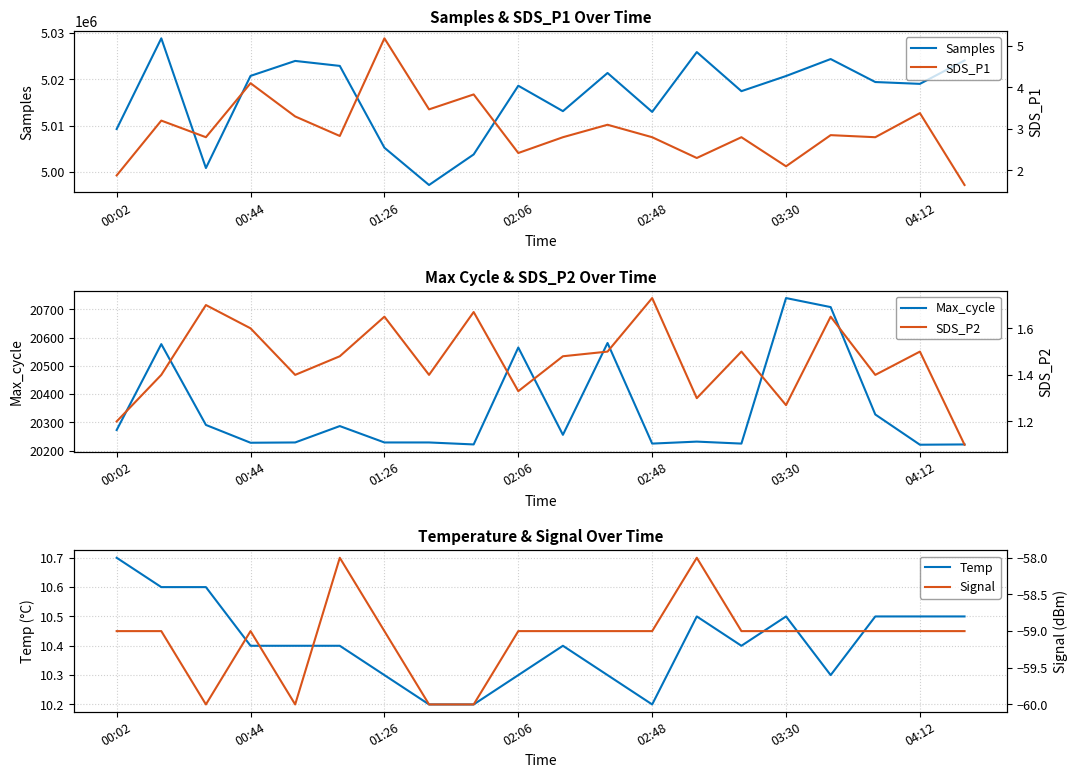

What is the highest value of the Samples series?

5028822